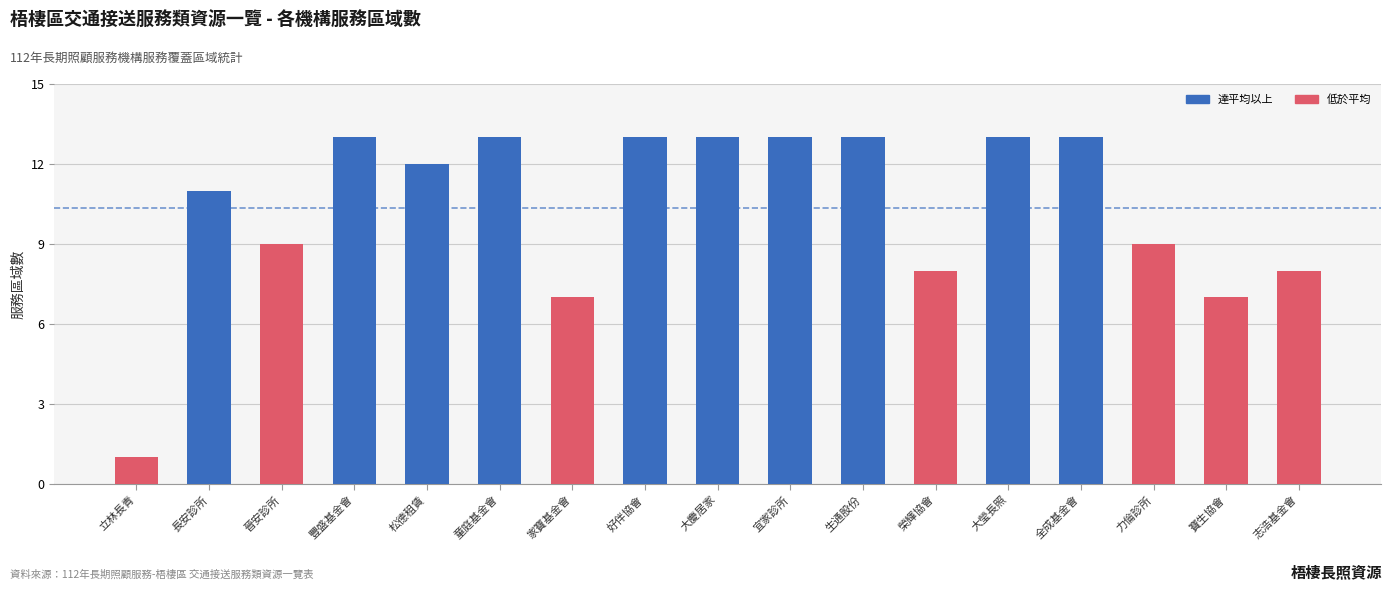

How many distinct data groups are displayed?

1